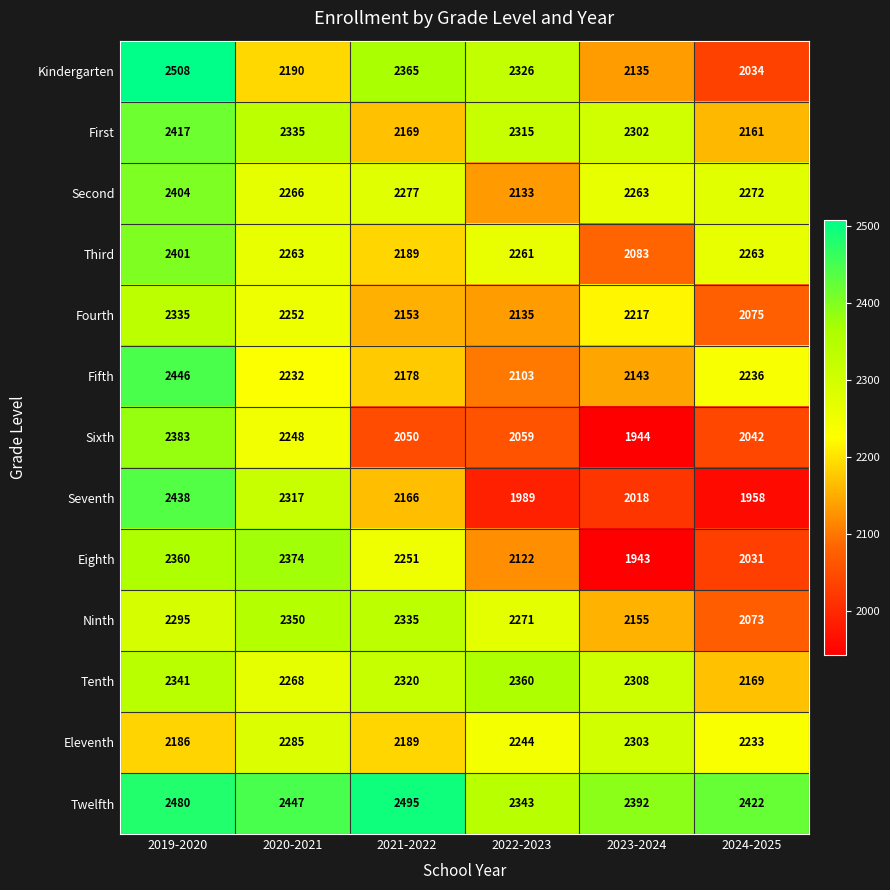

At which category does the chart reach its minimum across all series?

2023-2024